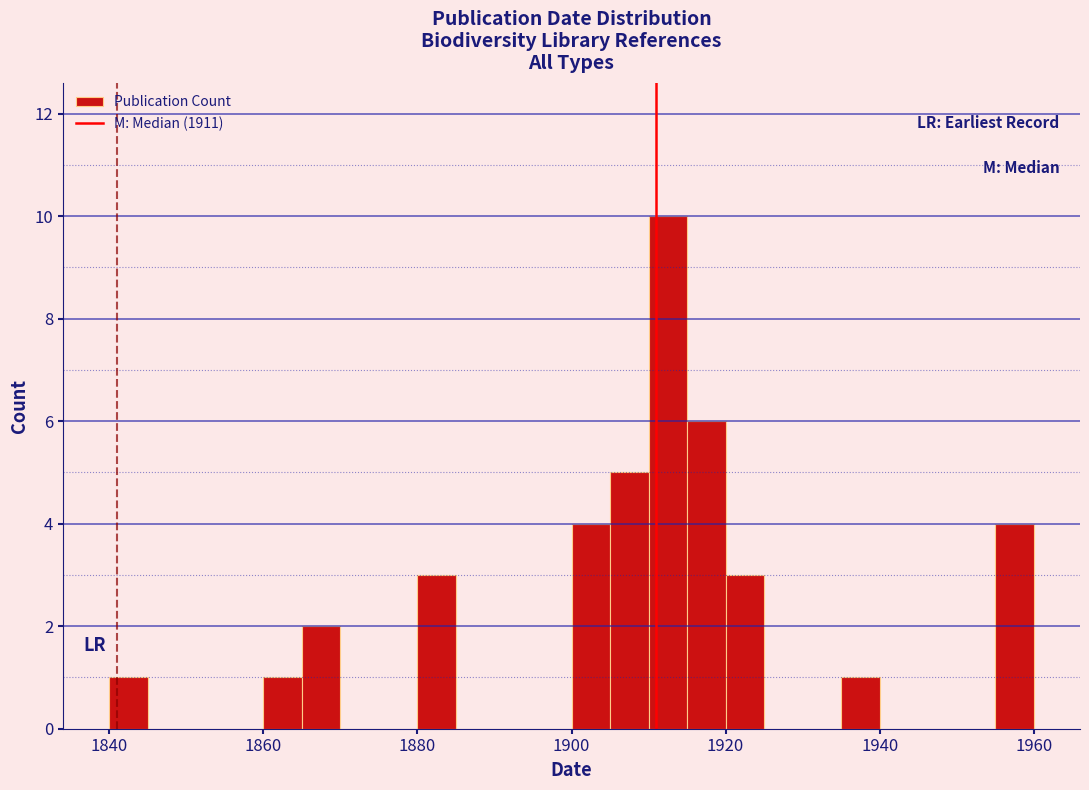

Around what value on the x-axis is the tallest bar? Give the approximate position of its centre, as read against the axis.

1912